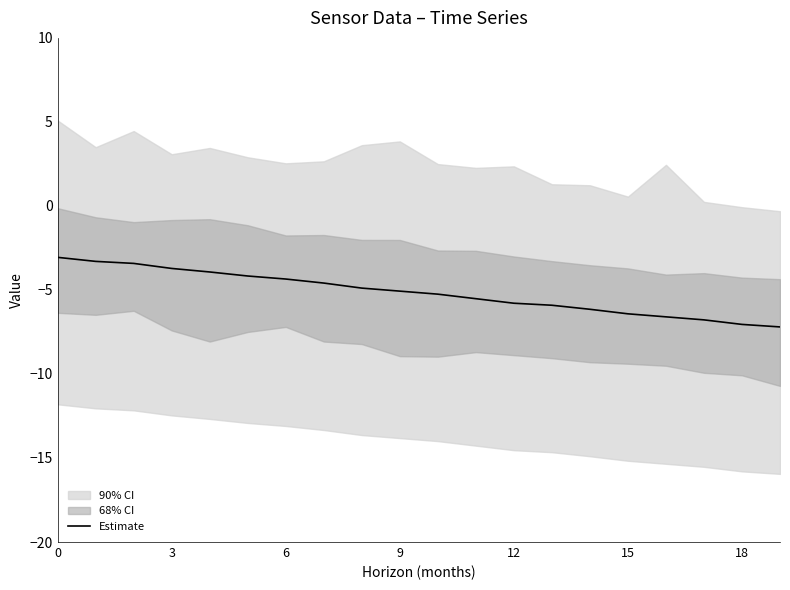

What is the maximum value for Estimate?

-3.1